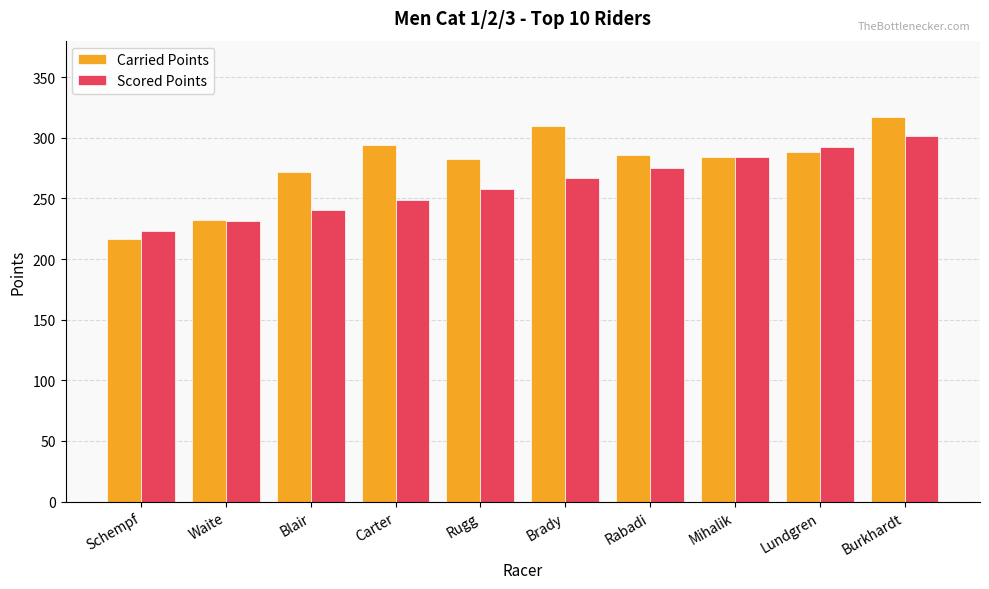

How many bars are there in each group?

2